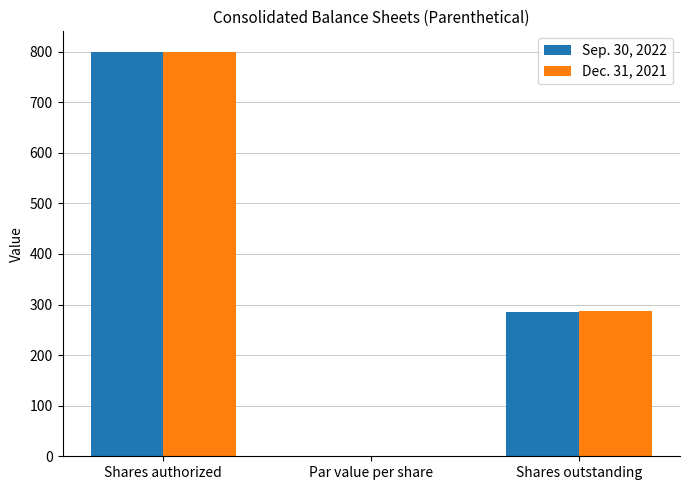

How many values in the Sep. 30, 2022 series exceed 284?

2